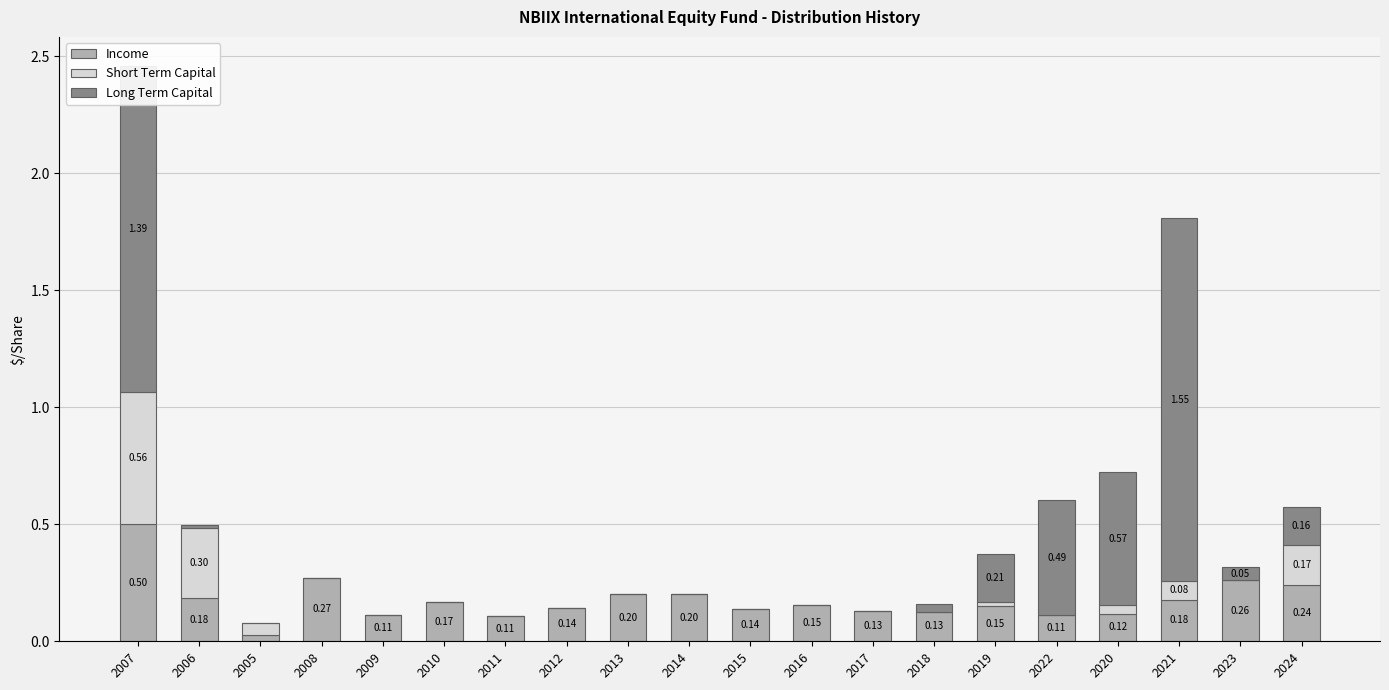

At which category is the sum across all series the highest?

2007